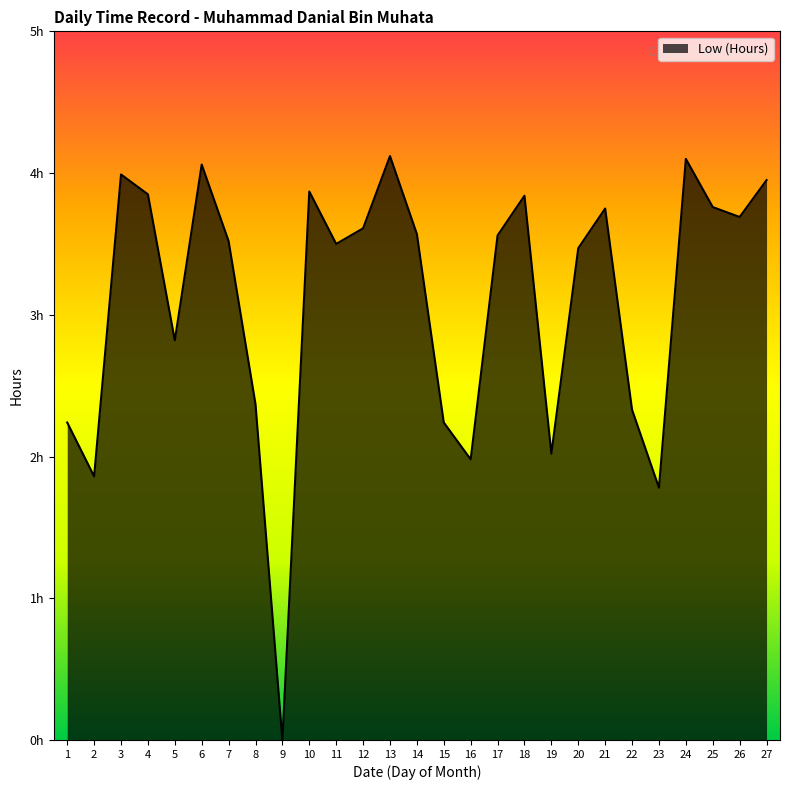

Reading right to left, extract all data points from this chart.

27=4.0	26=3.7	25=3.8	24=4.1	23=1.8	22=2.3	21=3.8	20=3.5	19=2.0	18=3.8	17=3.6	16=2.0	15=2.2	14=3.6	13=4.1	12=3.6	11=3.5	10=3.9	9=0.0	8=2.4	7=3.5	6=4.1	5=2.8	4=3.9	3=4.0	2=1.9	1=2.2